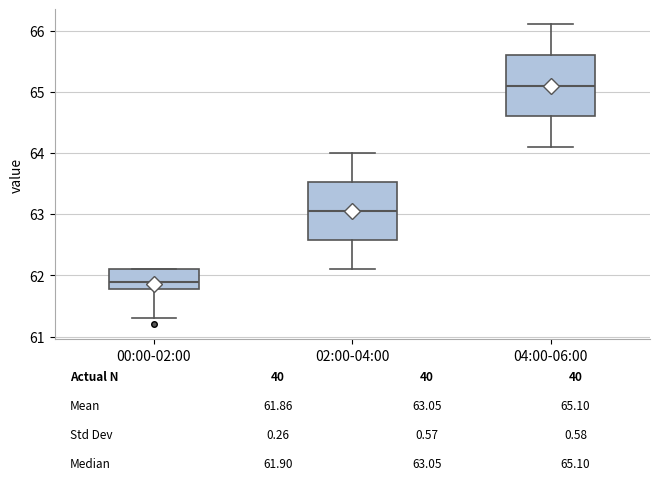

Which box has the highest median line?

04:00-06:00